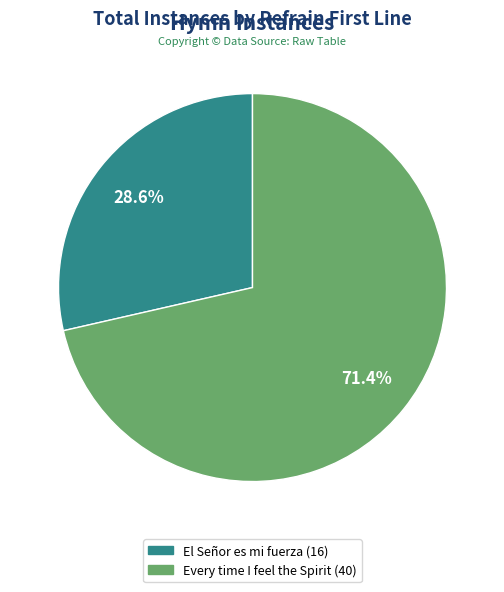

To the nearest percent, what is the average slice percentage?

50%